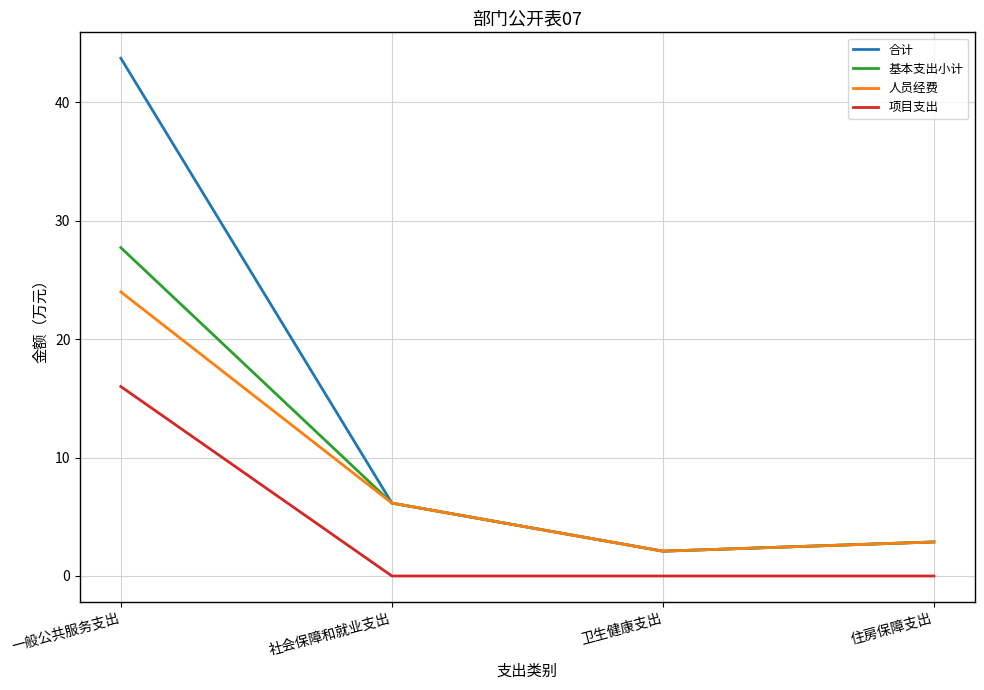

What is the lowest value of the 基本支出小计 series?

2.1